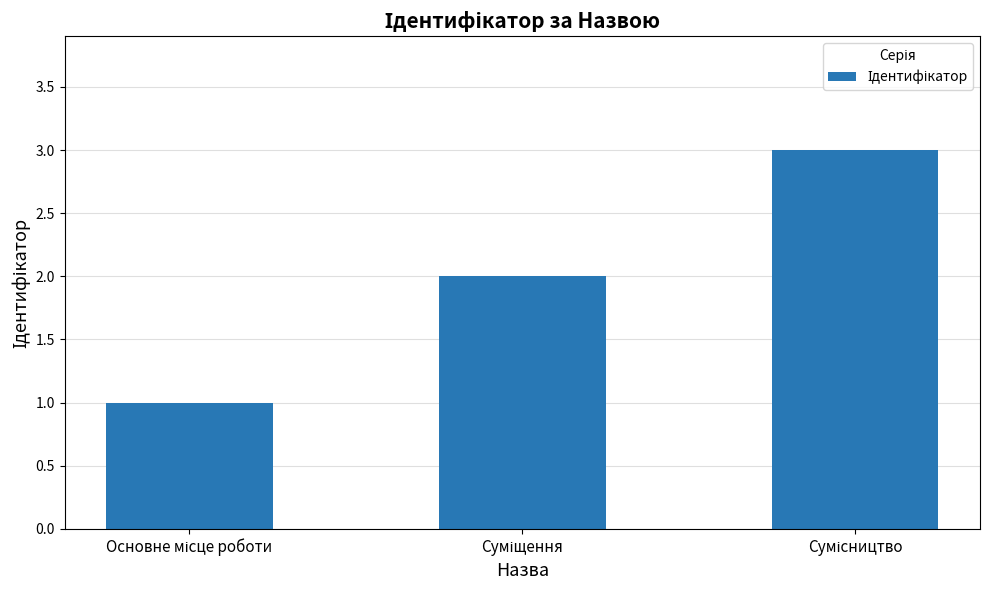

What is the sum of all values?

6